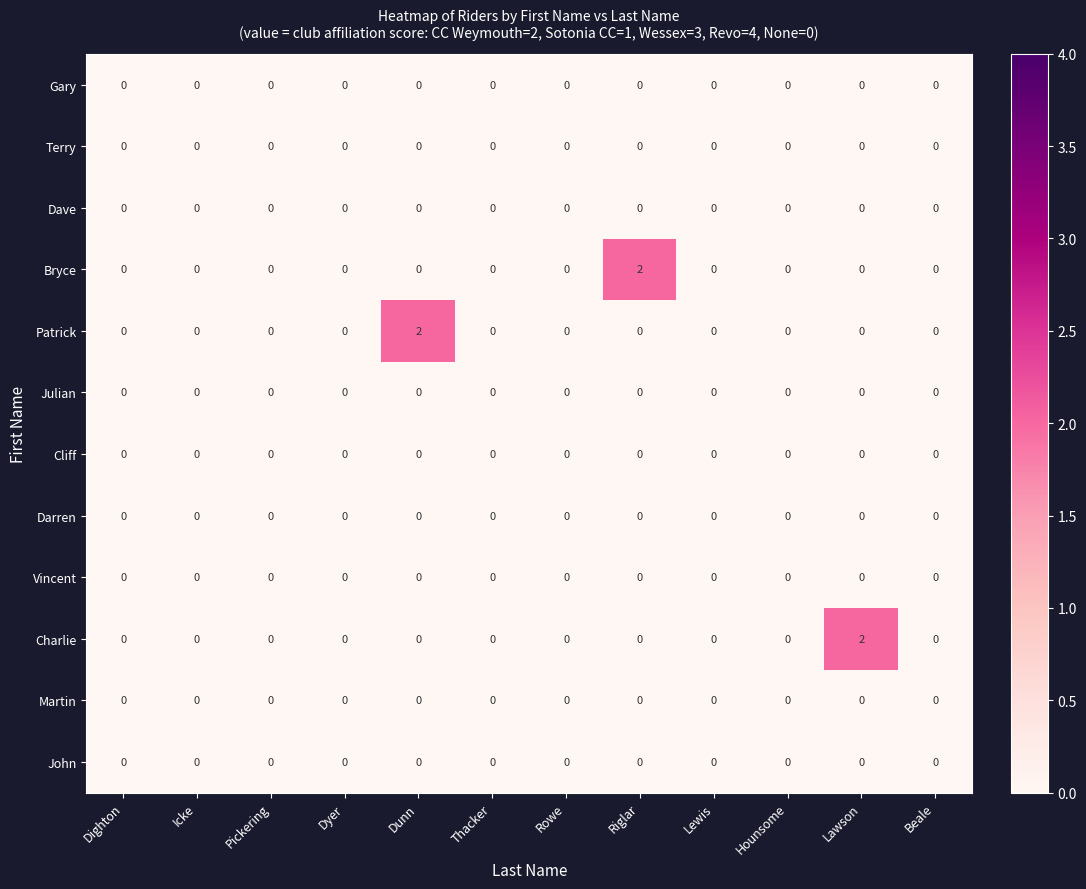

How many categories are shown in the chart?

12